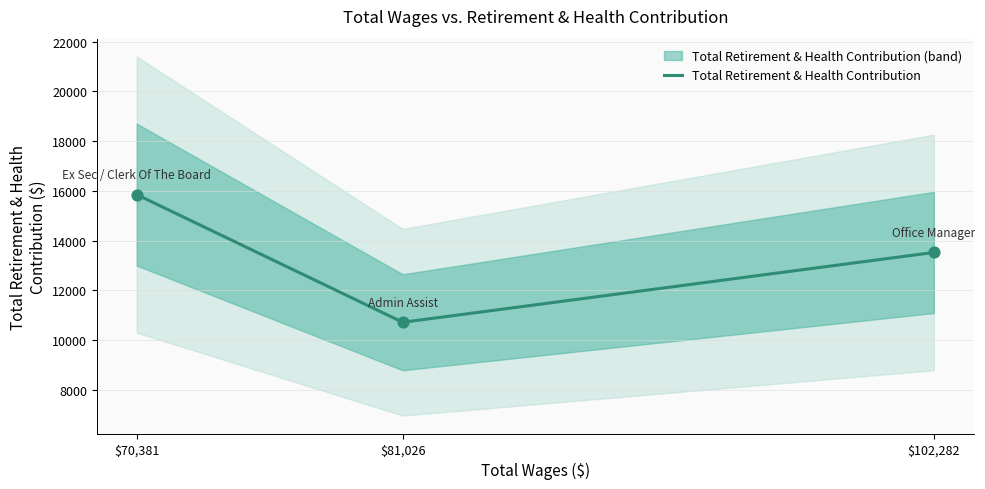

What is the change in value from Office Manager to Admin Assist?

-2807